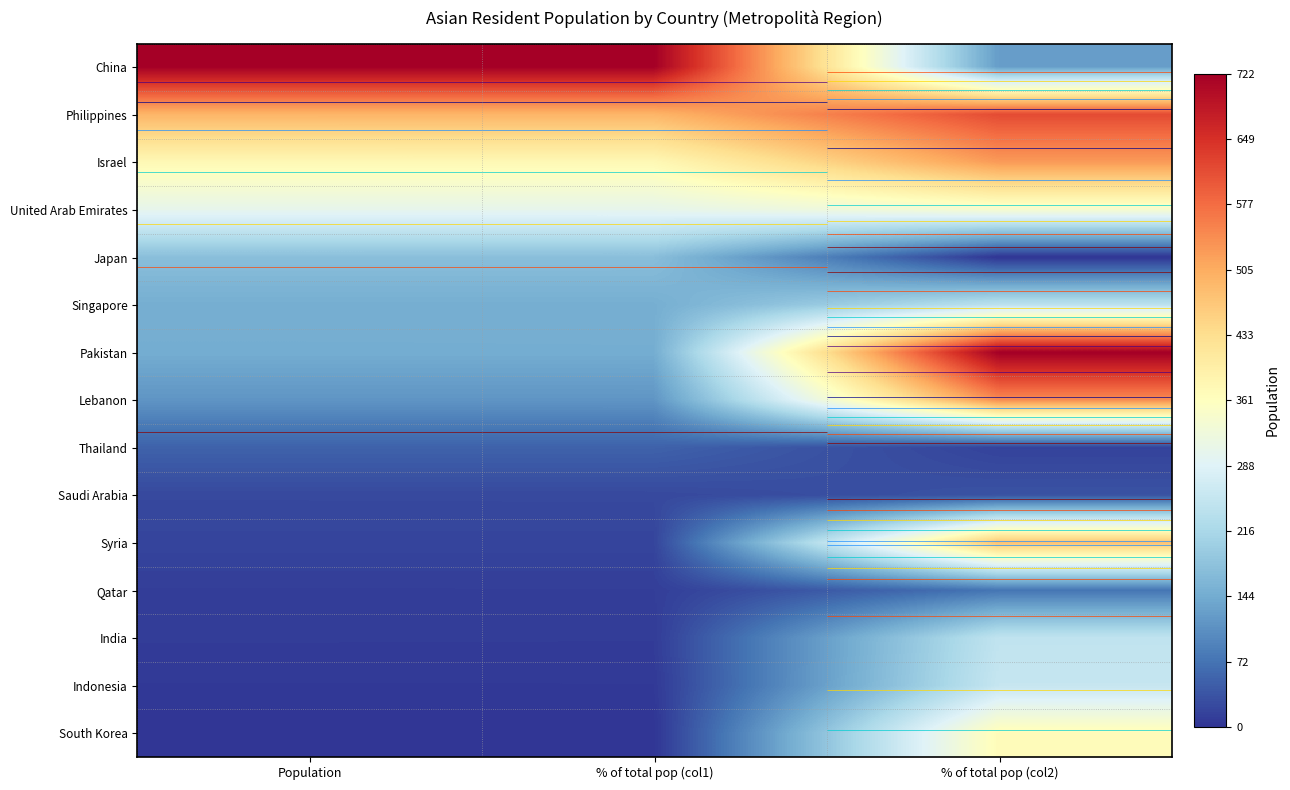

At which label does India reach its peak?

% of total pop (col2)